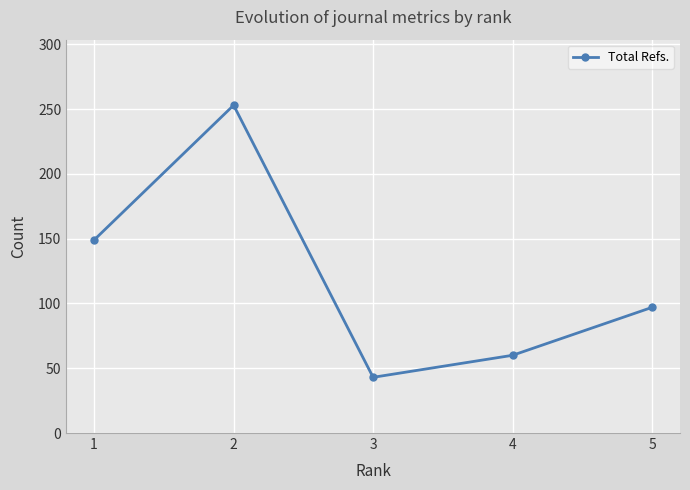

At which label does the data first exceed 97?

1